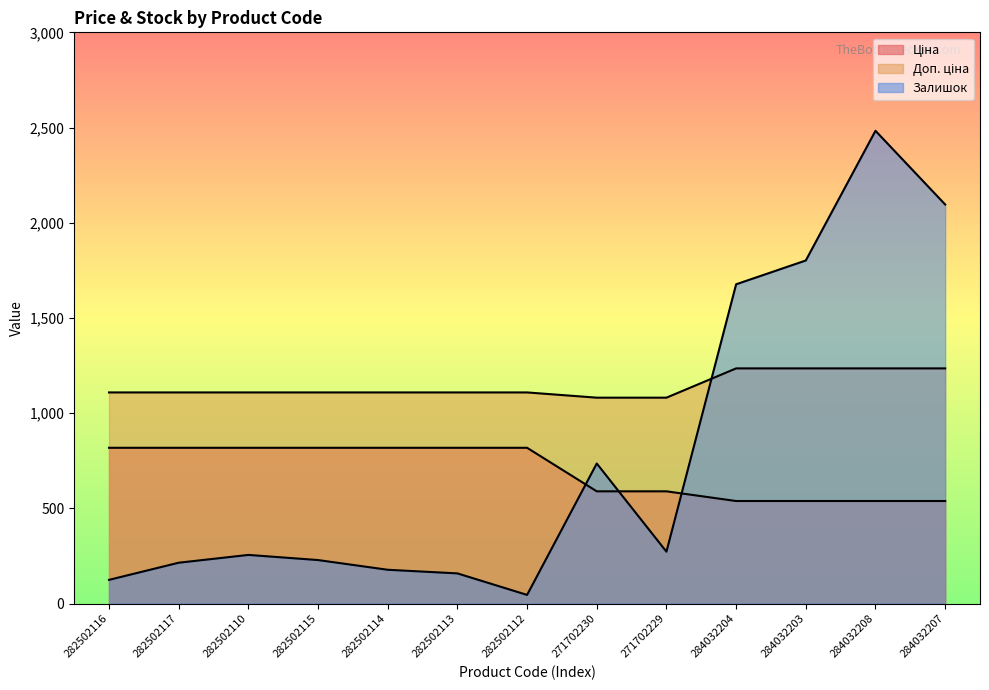

Reading left to right, transcribe all the data shown in this chart.

Ціна: 818.5	818.5	818.5	818.5	818.5	818.5	818.5	589.9	589.9	539.0	539.0	539.0	539.0
Доп. ціна: 1109.2	1109.2	1109.2	1109.2	1109.2	1109.2	1109.2	1081.7	1081.7	1235.4	1235.4	1235.4	1235.4
Залишок: 125.0	215.0	256.0	229.0	178.0	159.0	46.0	736.0	273.0	1677.0	1802.0	2483.0	2096.0